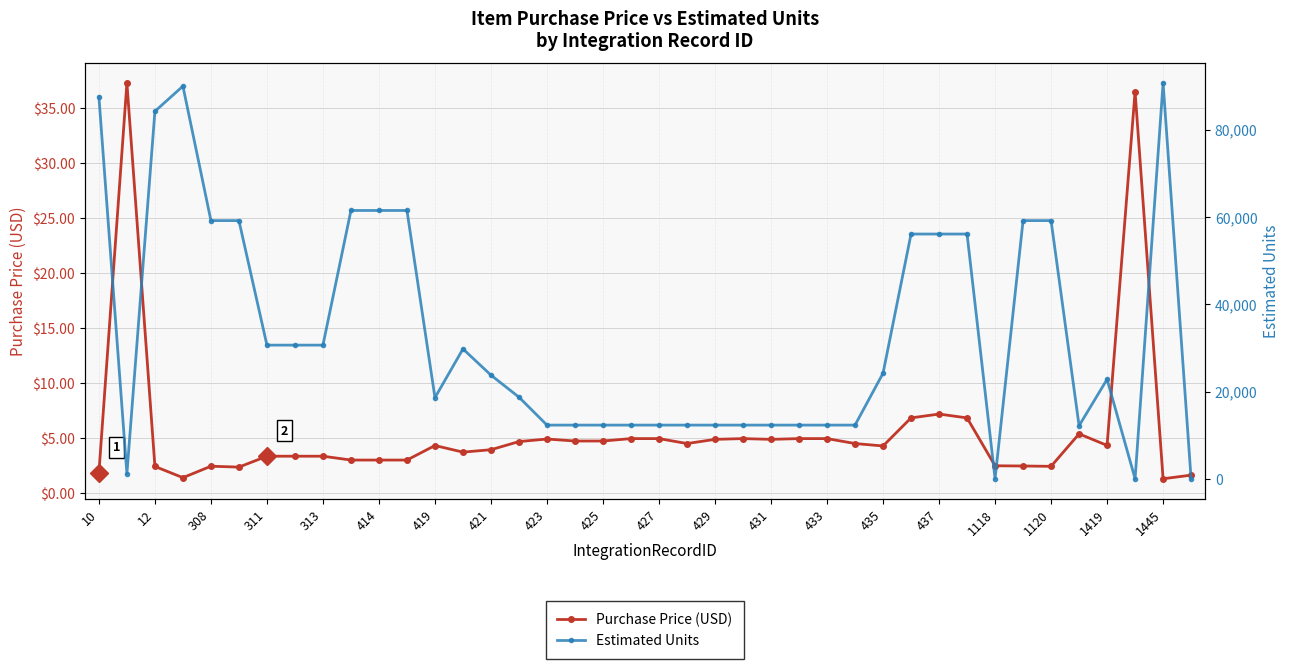

Which series has the largest total across all categories?

Estimated Units